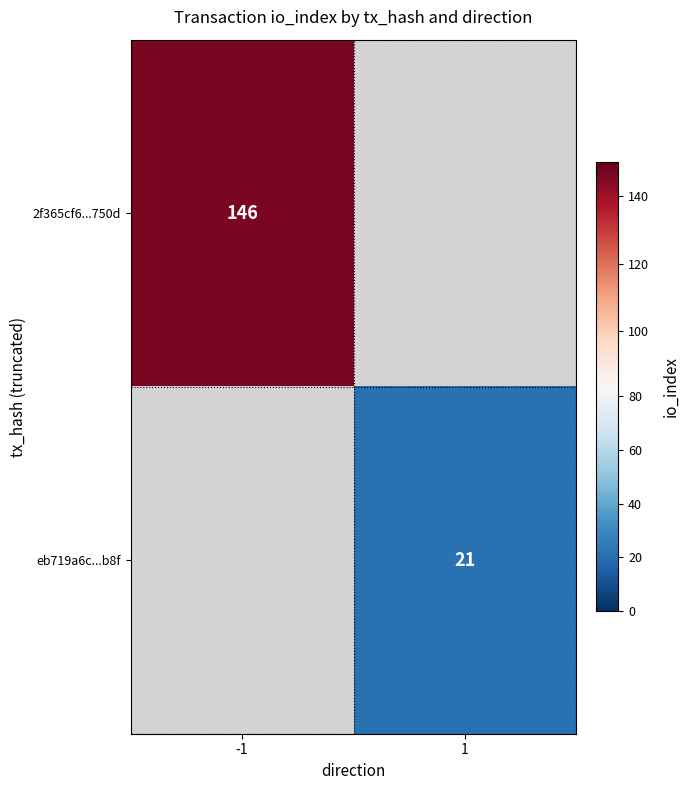

True or false: 2f365cf6...750d has a value of 236 at -1.

False